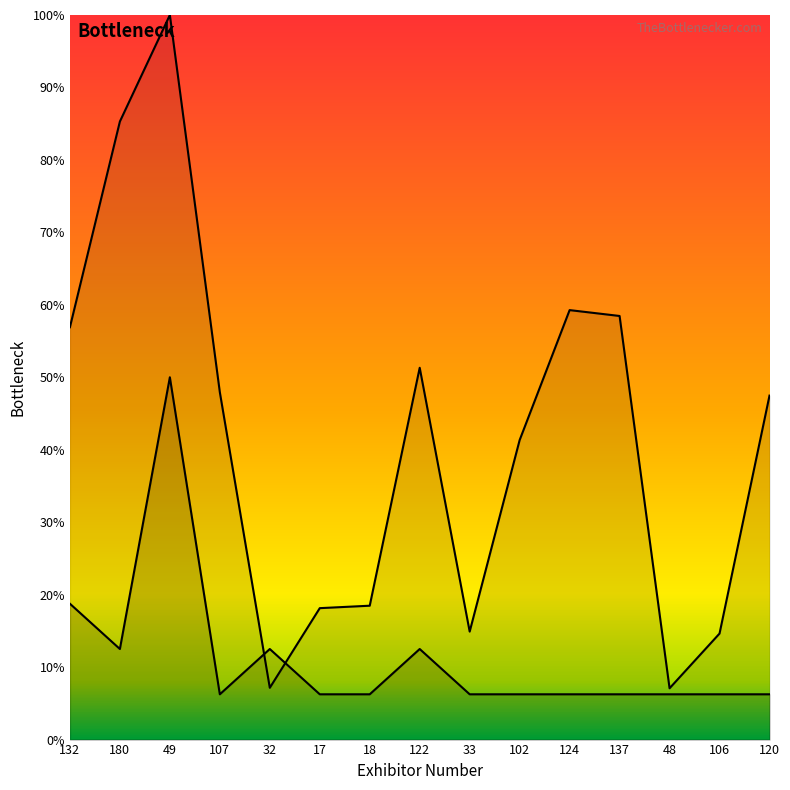

At which label is Entry Count per Exhibitor closest to 450?

132